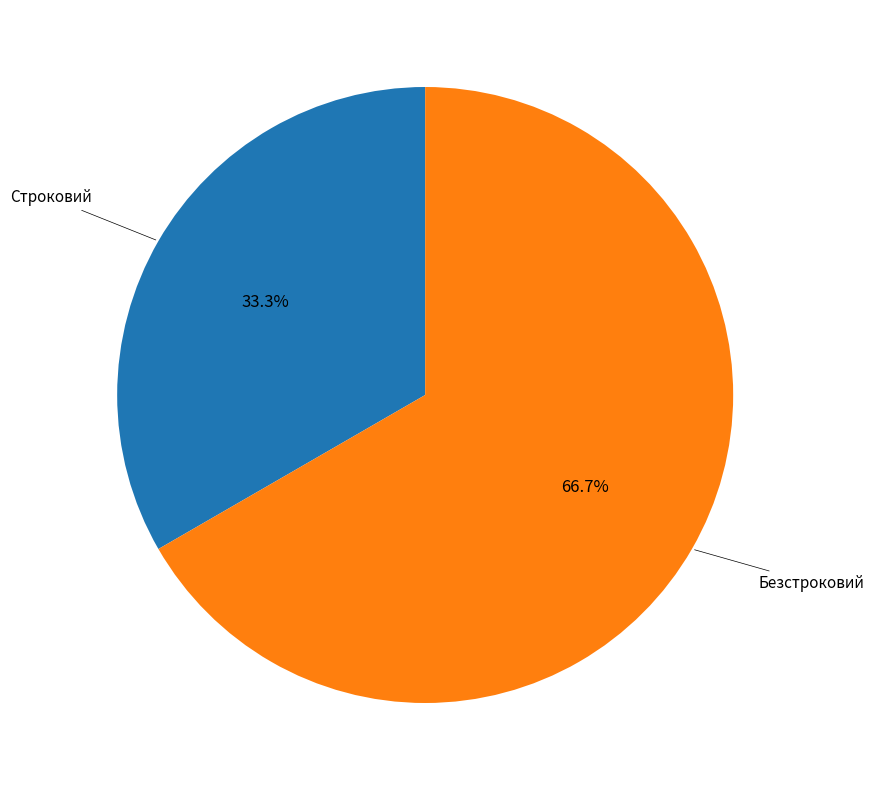

Is there a majority slice in this chart?

Yes